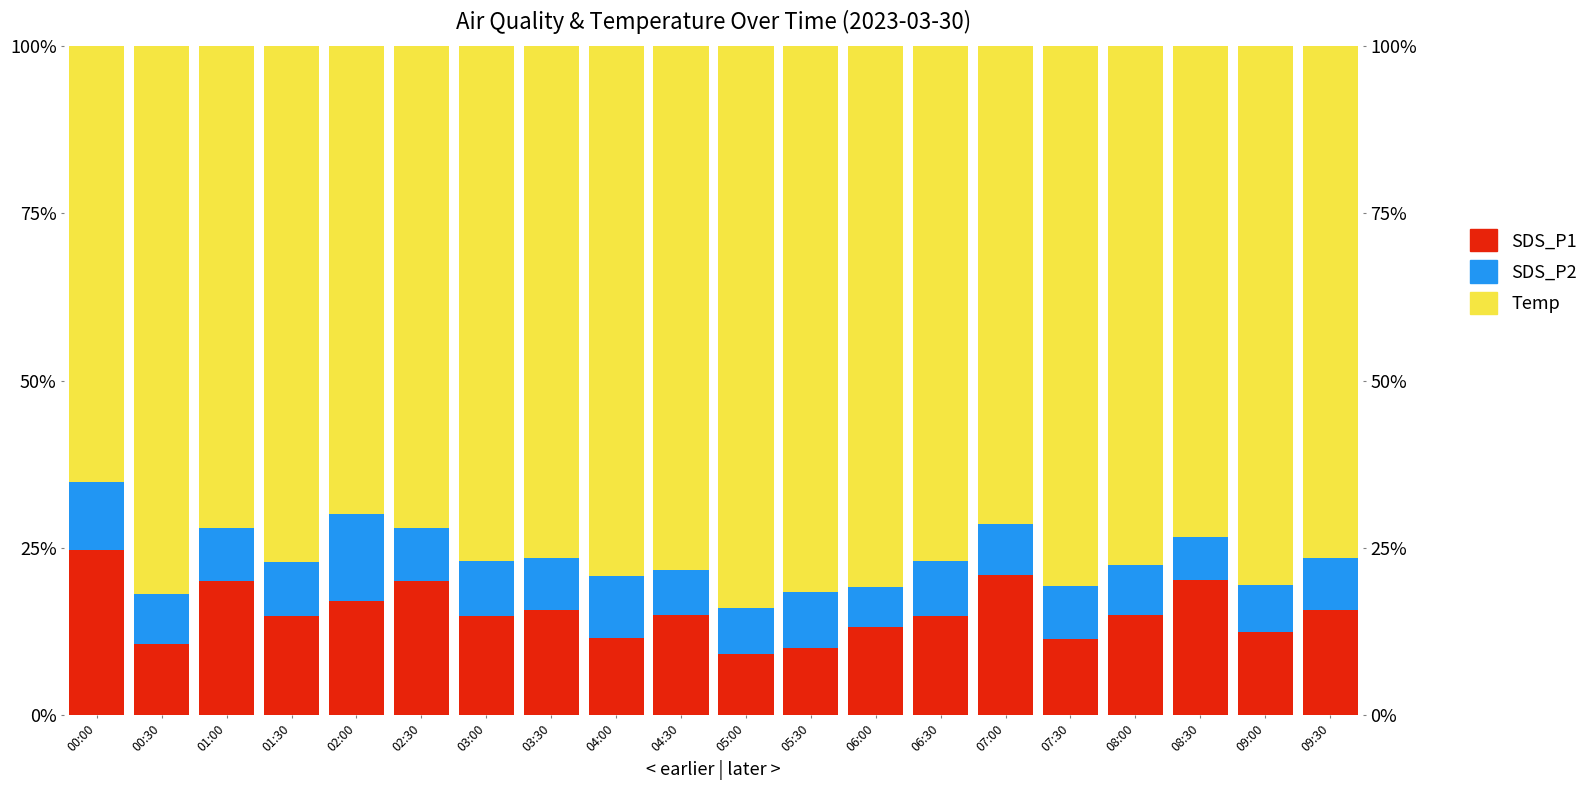

How many bars are there in each group?

3